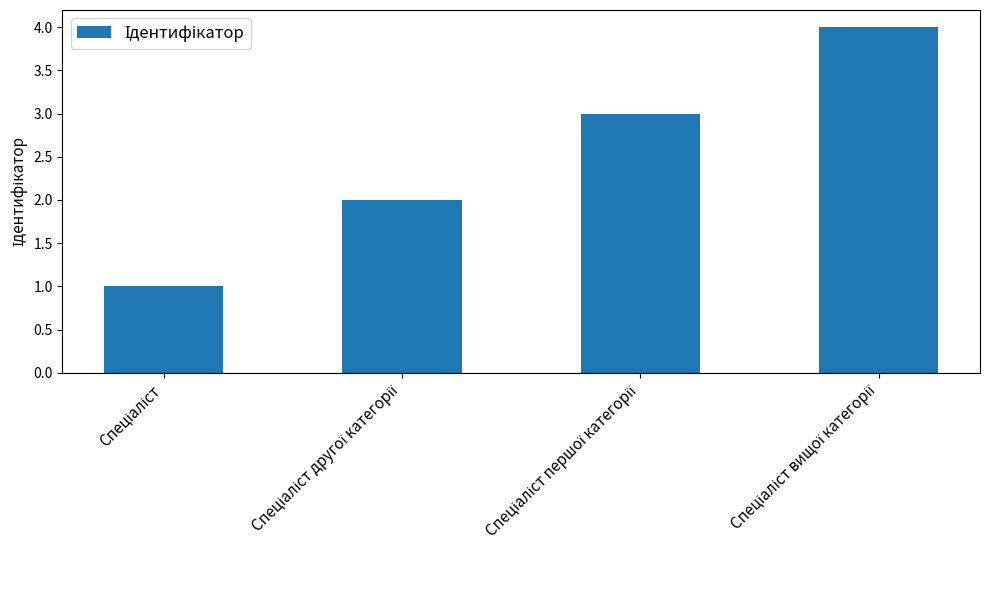

What is the sum of all values?

10